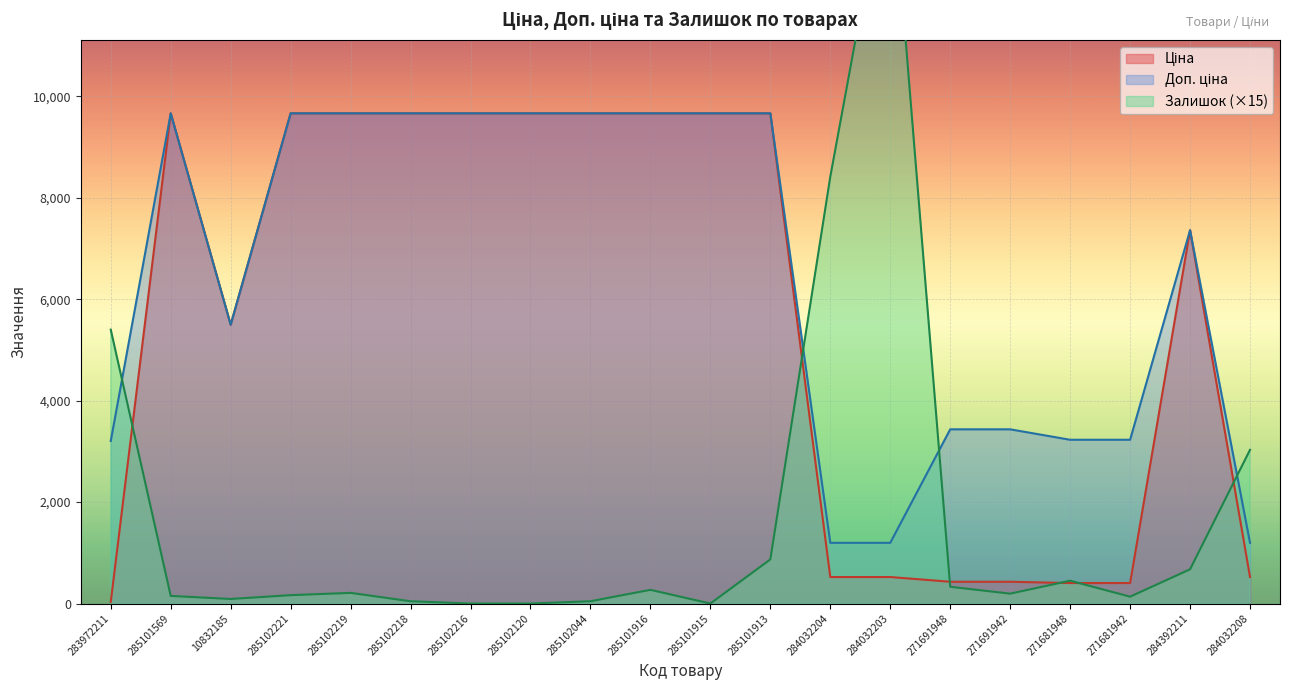

Which category has the lowest value in the Залишок series?

285102216